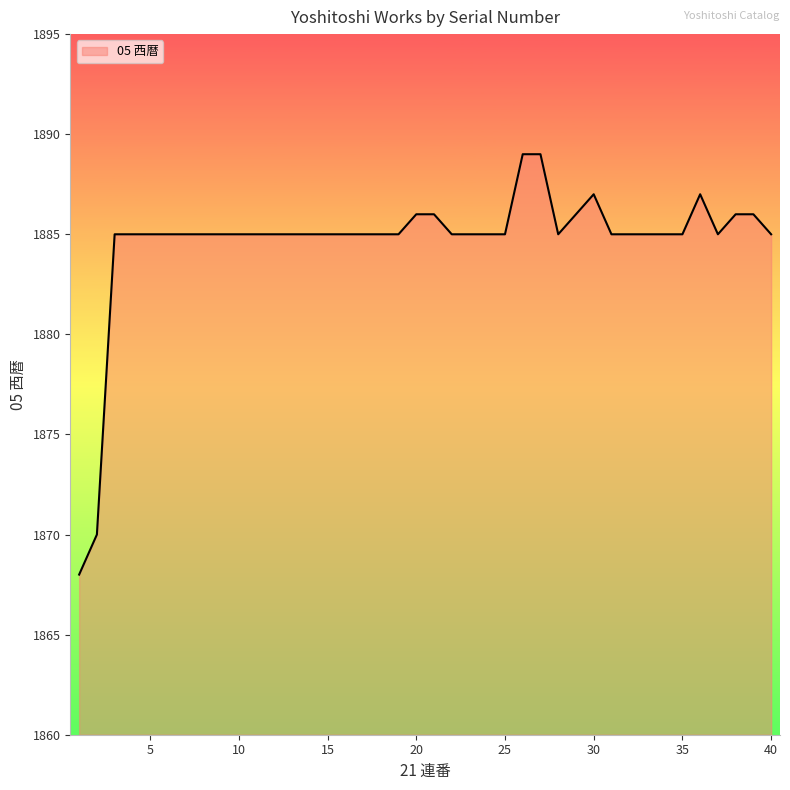

What is the difference between the maximum and minimum values?

21